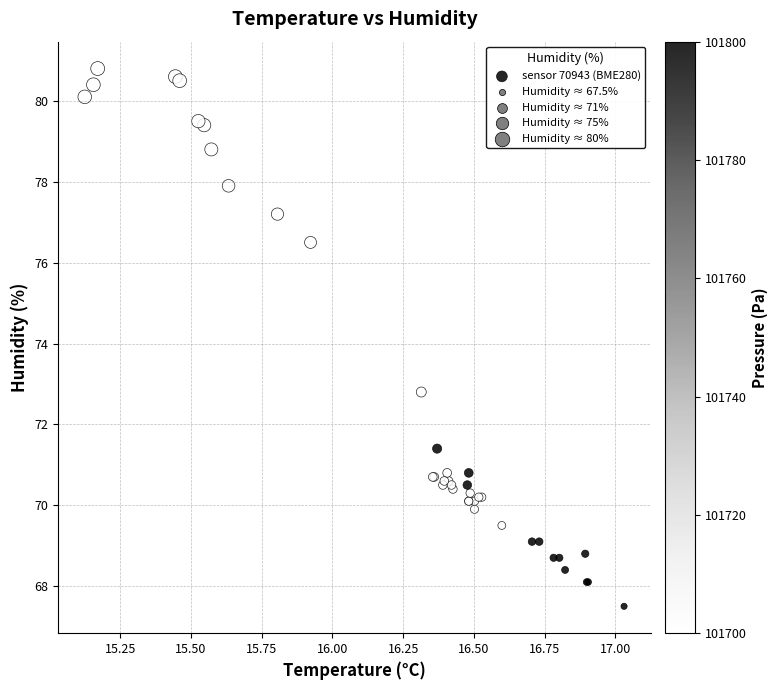

What Y value in the scatter plot is closest to 74?

72.8